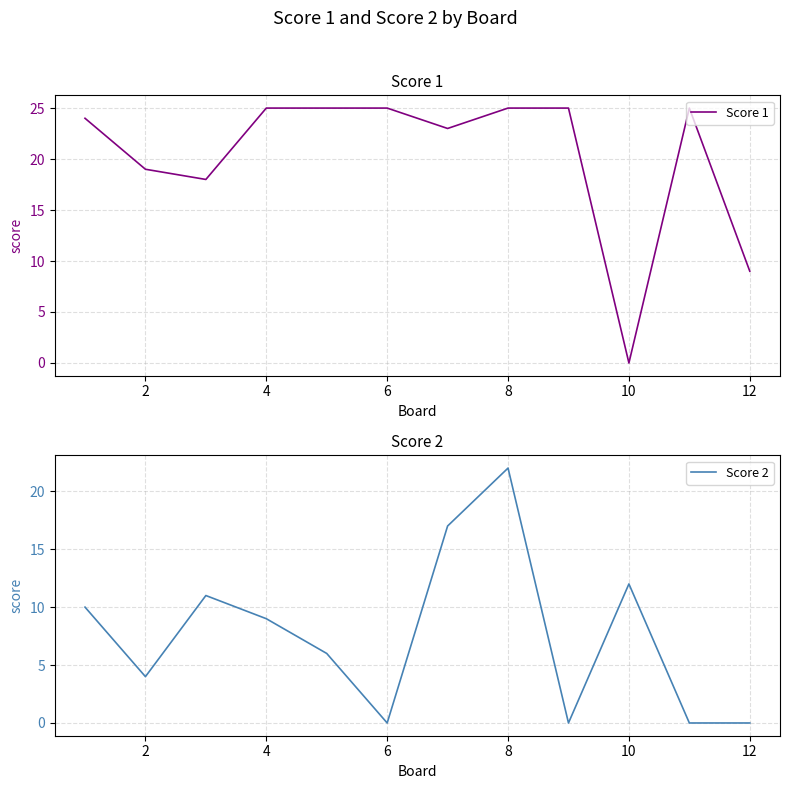

How many lines are shown in the chart?

2